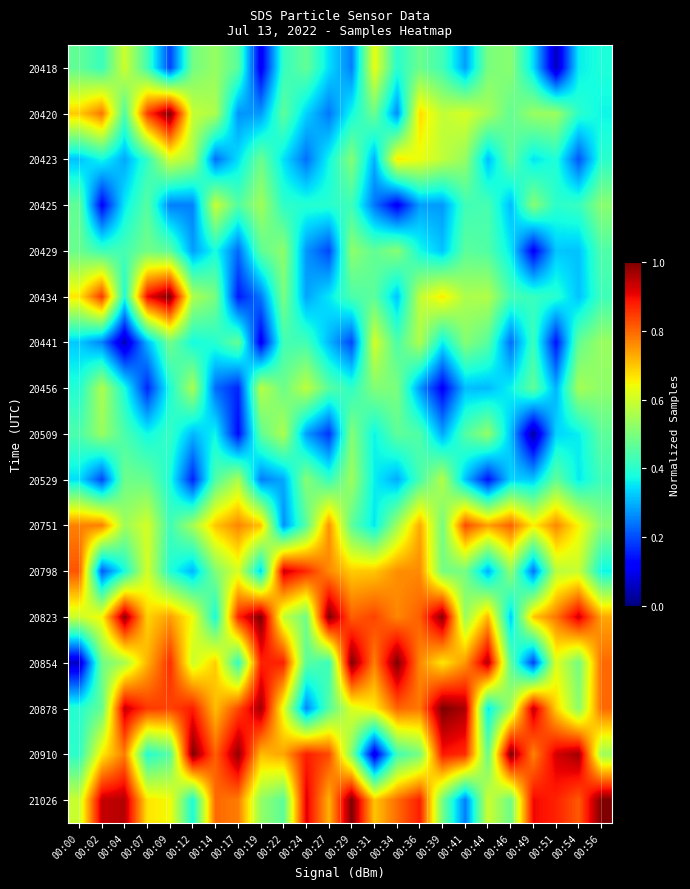

At which category does the chart reach its peak across all series?

00:09